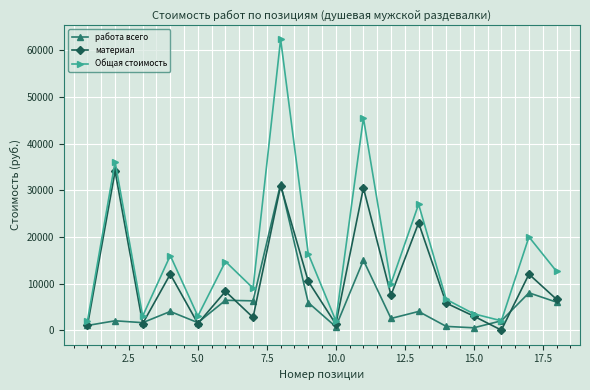

Which series has the largest total across all categories?

Общая стоимость